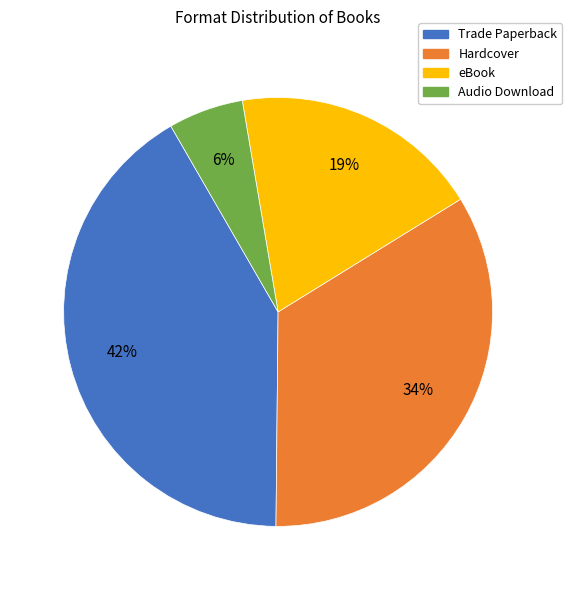

What is the ratio of the value at Hardcover to the value at eBook?

1.8